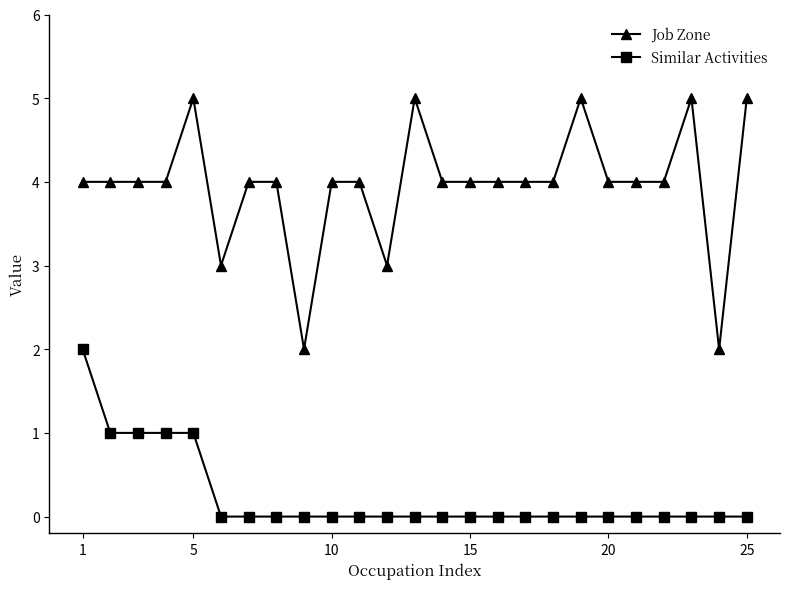

Is this an area chart (filled region under the line)?

No